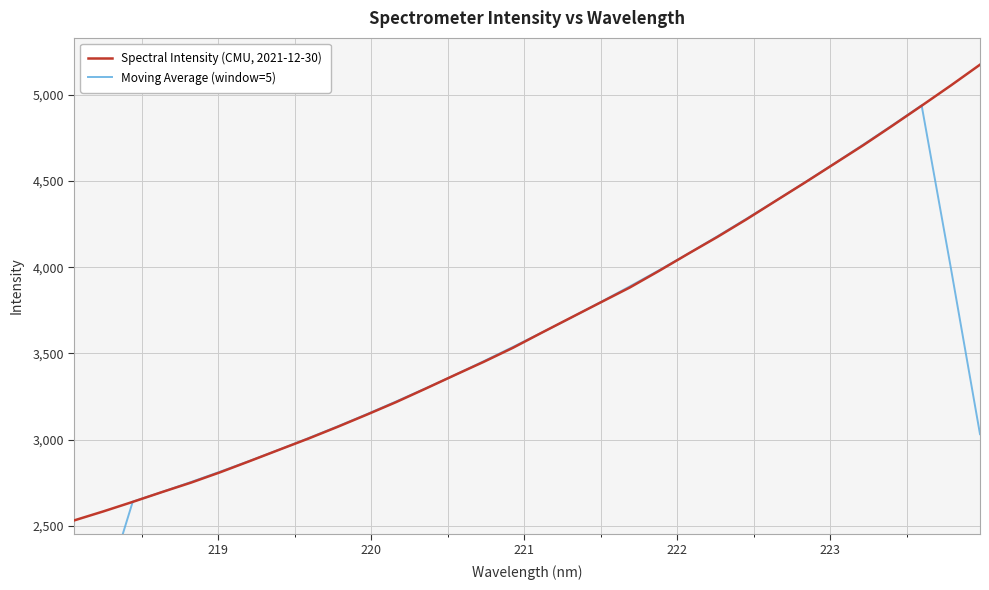

What is the maximum value for Spectral Intensity (CMU, 2021-12-30)?

5173.6